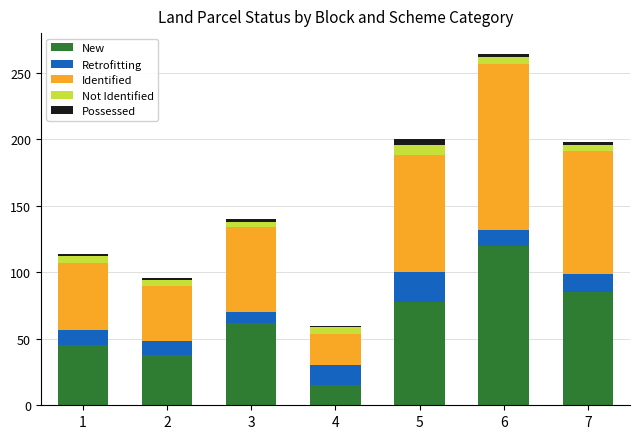

What is the sum of all New values?

443